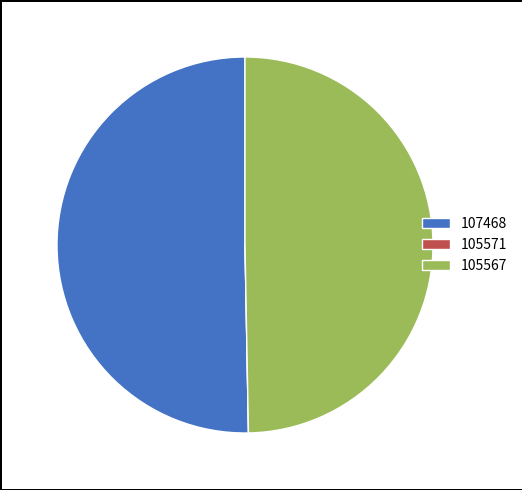

Which slice is the largest?

107468